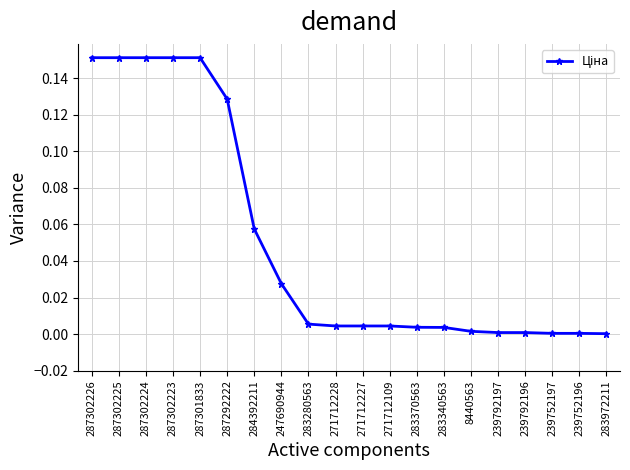

Is it true that the value at 287302226 is 0.1?

False